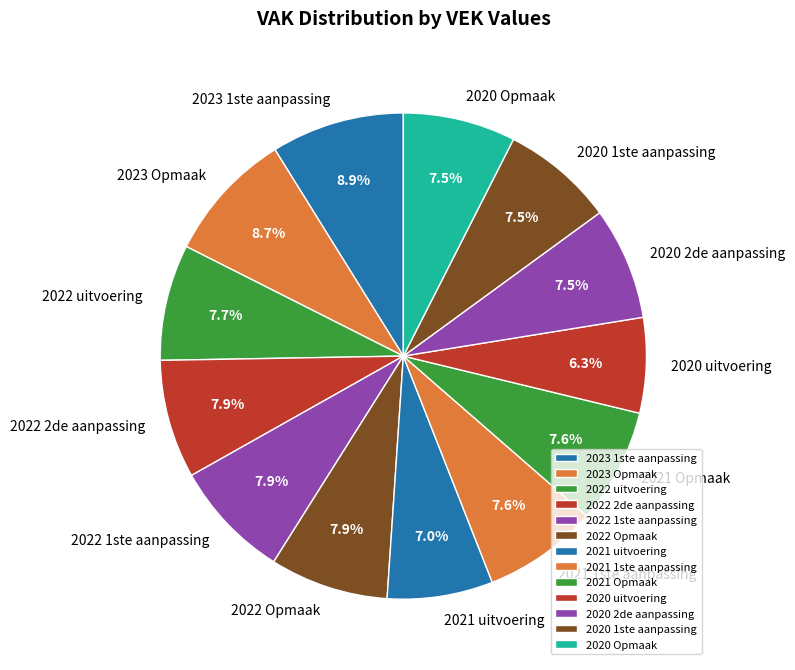

To the nearest percent, what is the combined percentage of 2023 Opmaak and 2022 Opmaak?

17%